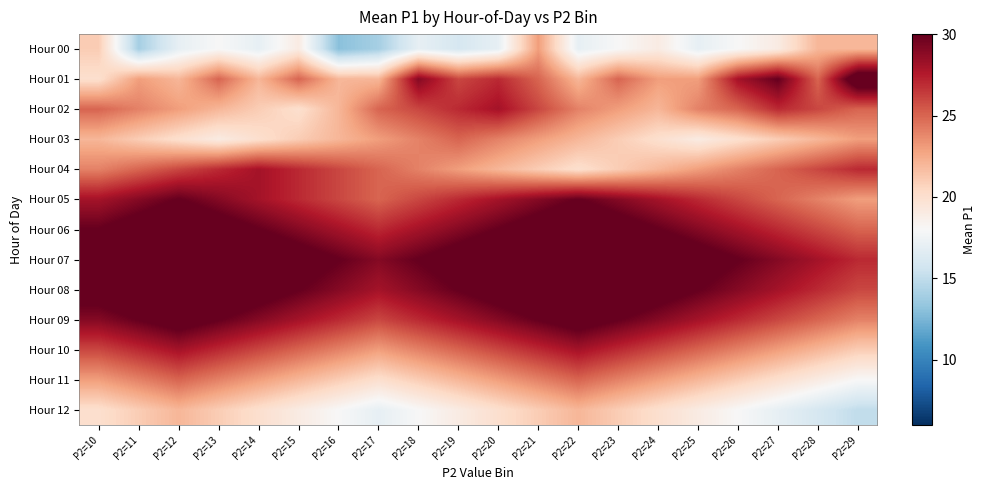

Reading left to right, what are all the values shown in this chart?

Hour 00: P2=10=21	P2=11=14	P2=12=17	P2=13=18	P2=14=17	P2=15=19	P2=16=13	P2=17=14	P2=18=17	P2=19=16	P2=20=17	P2=21=23	P2=22=17	P2=23=18	P2=24=19	P2=25=17	P2=26=18	P2=27=19	P2=28=22	P2=29=22
Hour 01: P2=10=20	P2=11=23	P2=12=22	P2=13=25	P2=14=22	P2=15=25	P2=16=22	P2=17=22	P2=18=29	P2=19=26	P2=20=27	P2=21=25	P2=22=22	P2=23=25	P2=24=23	P2=25=23	P2=26=28	P2=27=30	P2=28=25	P2=29=32
Hour 02: P2=10=25	P2=11=24	P2=12=23	P2=13=22	P2=14=21	P2=15=20	P2=16=22	P2=17=25	P2=18=26	P2=19=27	P2=20=28	P2=21=26	P2=22=24	P2=23=23	P2=24=22	P2=25=24	P2=26=25	P2=27=27	P2=28=26	P2=29=25
Hour 03: P2=10=22	P2=11=21	P2=12=20	P2=13=19	P2=14=20	P2=15=21	P2=16=22	P2=17=23	P2=18=24	P2=19=25	P2=20=24	P2=21=23	P2=22=22	P2=23=21	P2=24=20	P2=25=19	P2=26=20	P2=27=21	P2=28=22	P2=29=23
Hour 04: P2=10=24	P2=11=25	P2=12=26	P2=13=27	P2=14=28	P2=15=27	P2=16=26	P2=17=25	P2=18=24	P2=19=23	P2=20=22	P2=21=21	P2=22=20	P2=23=21	P2=24=22	P2=25=23	P2=26=24	P2=27=25	P2=28=26	P2=29=27
Hour 05: P2=10=28	P2=11=29	P2=12=30	P2=13=29	P2=14=28	P2=15=27	P2=16=26	P2=17=25	P2=18=26	P2=19=27	P2=20=28	P2=21=29	P2=22=30	P2=23=29	P2=24=28	P2=25=27	P2=26=26	P2=27=25	P2=28=24	P2=29=23
Hour 06: P2=10=30	P2=11=31	P2=12=32	P2=13=31	P2=14=30	P2=15=29	P2=16=28	P2=17=27	P2=18=28	P2=19=29	P2=20=30	P2=21=31	P2=22=32	P2=23=31	P2=24=30	P2=25=29	P2=26=28	P2=27=27	P2=28=26	P2=29=25
Hour 07: P2=10=32	P2=11=33	P2=12=34	P2=13=33	P2=14=32	P2=15=31	P2=16=30	P2=17=29	P2=18=30	P2=19=31	P2=20=32	P2=21=33	P2=22=34	P2=23=33	P2=24=32	P2=25=31	P2=26=30	P2=27=29	P2=28=28	P2=29=27
Hour 08: P2=10=31	P2=11=32	P2=12=33	P2=13=32	P2=14=31	P2=15=30	P2=16=29	P2=17=28	P2=18=29	P2=19=30	P2=20=31	P2=21=32	P2=22=33	P2=23=32	P2=24=31	P2=25=30	P2=26=29	P2=27=28	P2=28=27	P2=29=26
Hour 09: P2=10=29	P2=11=30	P2=12=31	P2=13=30	P2=14=29	P2=15=28	P2=16=27	P2=17=26	P2=18=27	P2=19=28	P2=20=29	P2=21=30	P2=22=31	P2=23=30	P2=24=29	P2=25=28	P2=26=27	P2=27=26	P2=28=25	P2=29=24
Hour 10: P2=10=26	P2=11=27	P2=12=28	P2=13=27	P2=14=26	P2=15=25	P2=16=24	P2=17=23	P2=18=24	P2=19=25	P2=20=26	P2=21=27	P2=22=28	P2=23=27	P2=24=26	P2=25=25	P2=26=24	P2=27=23	P2=28=22	P2=29=21
Hour 11: P2=10=23	P2=11=24	P2=12=25	P2=13=24	P2=14=23	P2=15=22	P2=16=21	P2=17=20	P2=18=21	P2=19=22	P2=20=23	P2=21=24	P2=22=25	P2=23=24	P2=24=23	P2=25=22	P2=26=21	P2=27=20	P2=28=19	P2=29=18
Hour 12: P2=10=20	P2=11=21	P2=12=22	P2=13=21	P2=14=20	P2=15=19	P2=16=18	P2=17=17	P2=18=18	P2=19=19	P2=20=20	P2=21=21	P2=22=22	P2=23=21	P2=24=20	P2=25=19	P2=26=18	P2=27=17	P2=28=16	P2=29=15